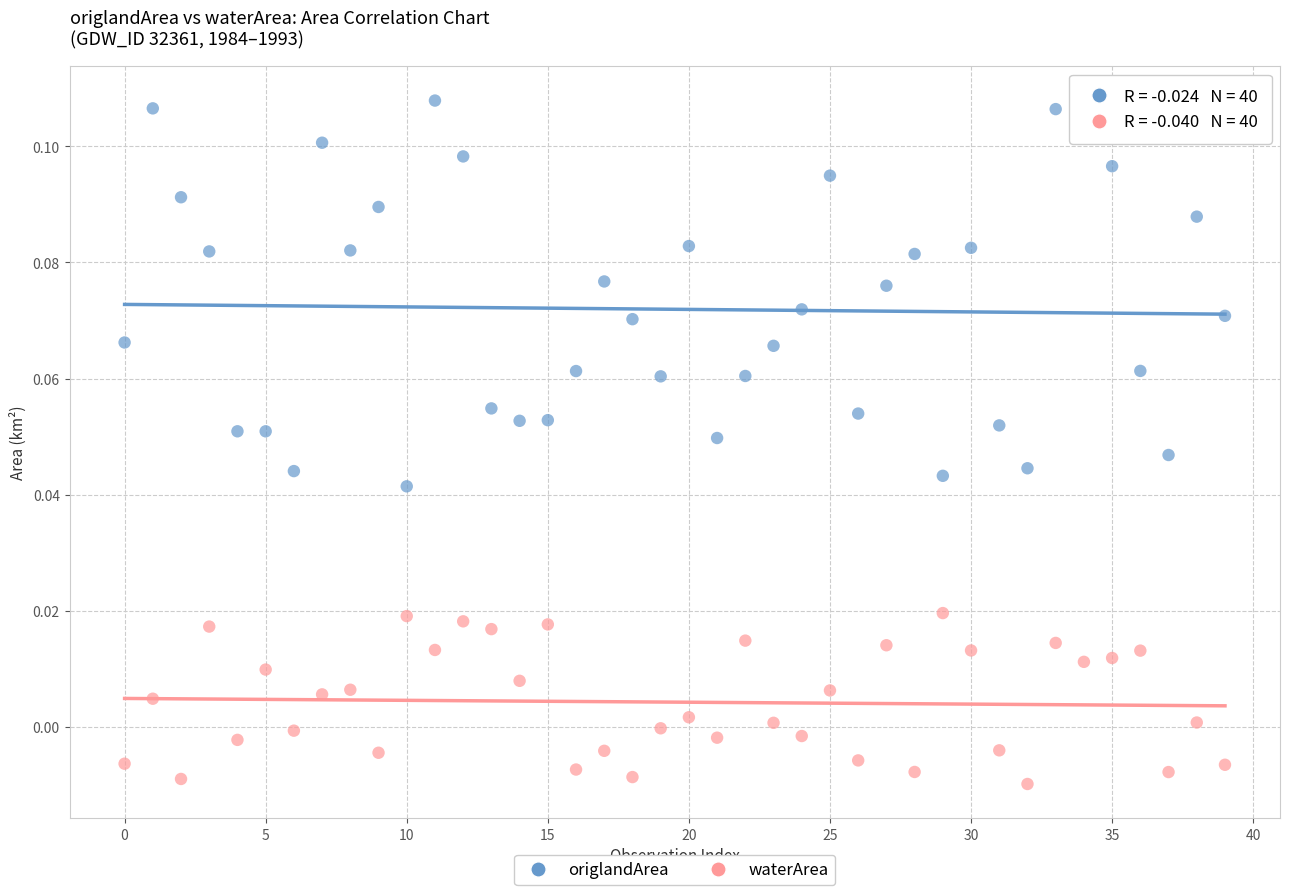

Which series has the largest Y range (max minus min)?

origlandArea